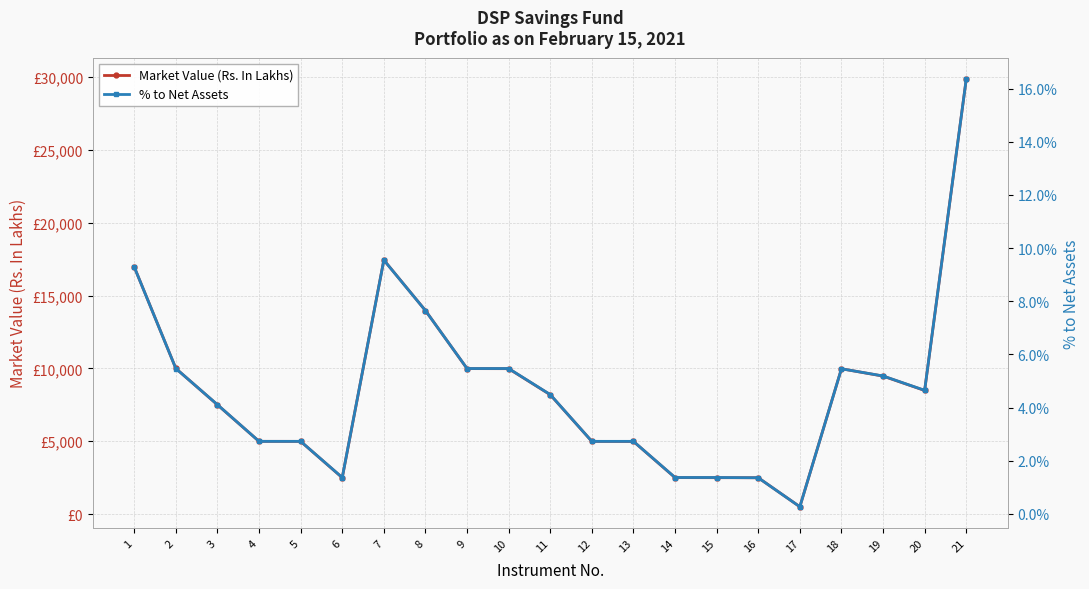

What is the difference between the maximum and second lowest values in the % to Net Assets series?

0.1